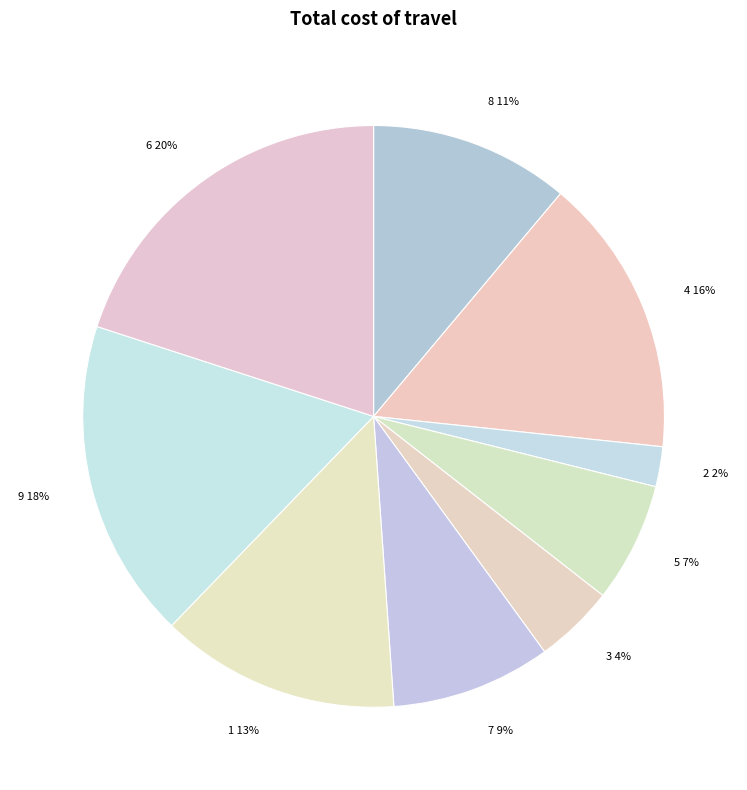

To the nearest percent, what portion does 3 represent?

4%